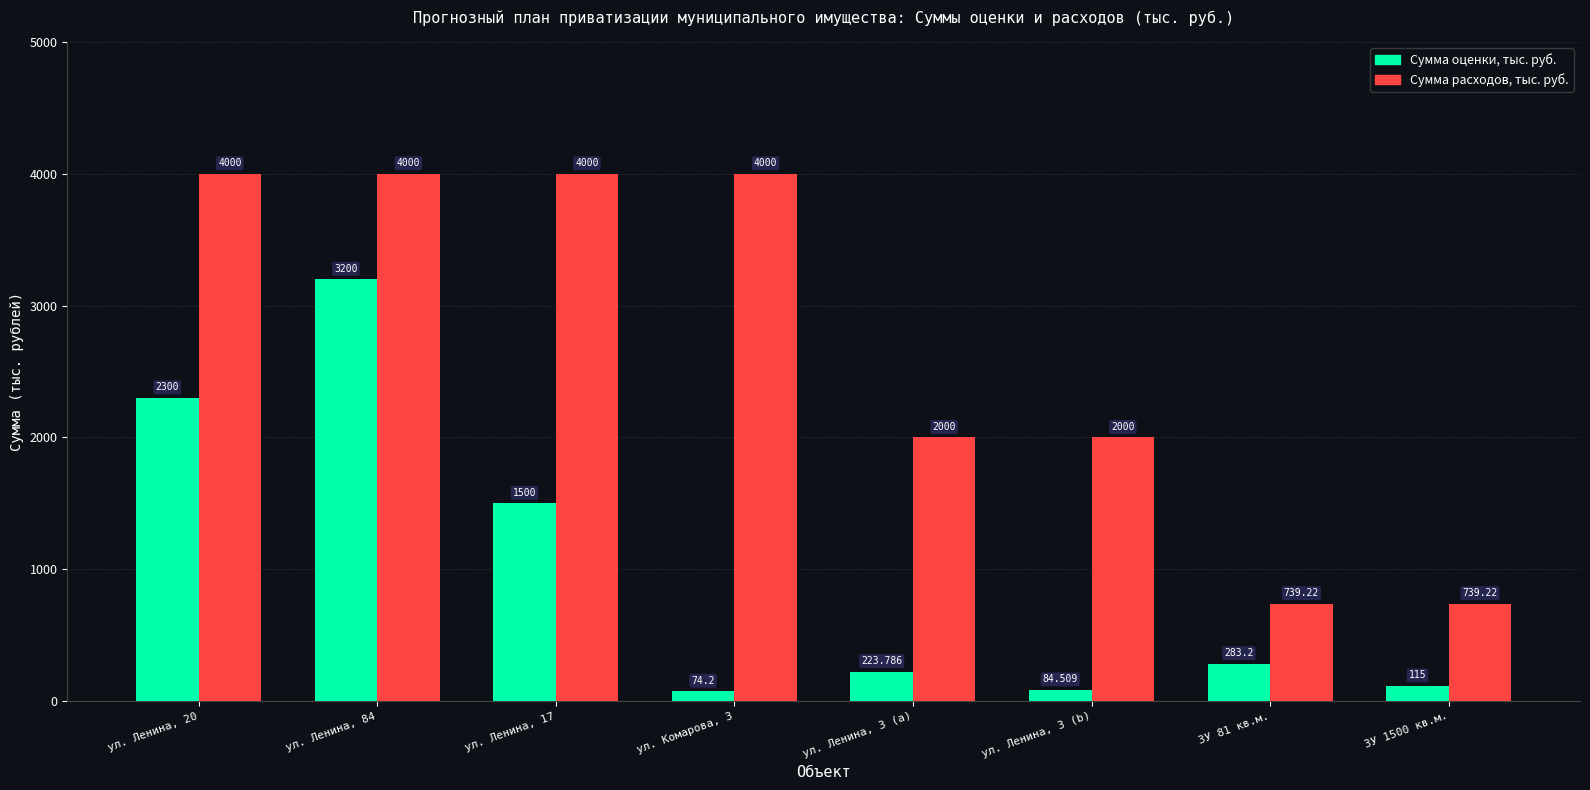

Is the value of Сумма оценки, тыс. руб. at ЗУ 81 кв.м. greater than the value of Сумма расходов, тыс. руб. at ул. Ленина, 3 (b)?

No